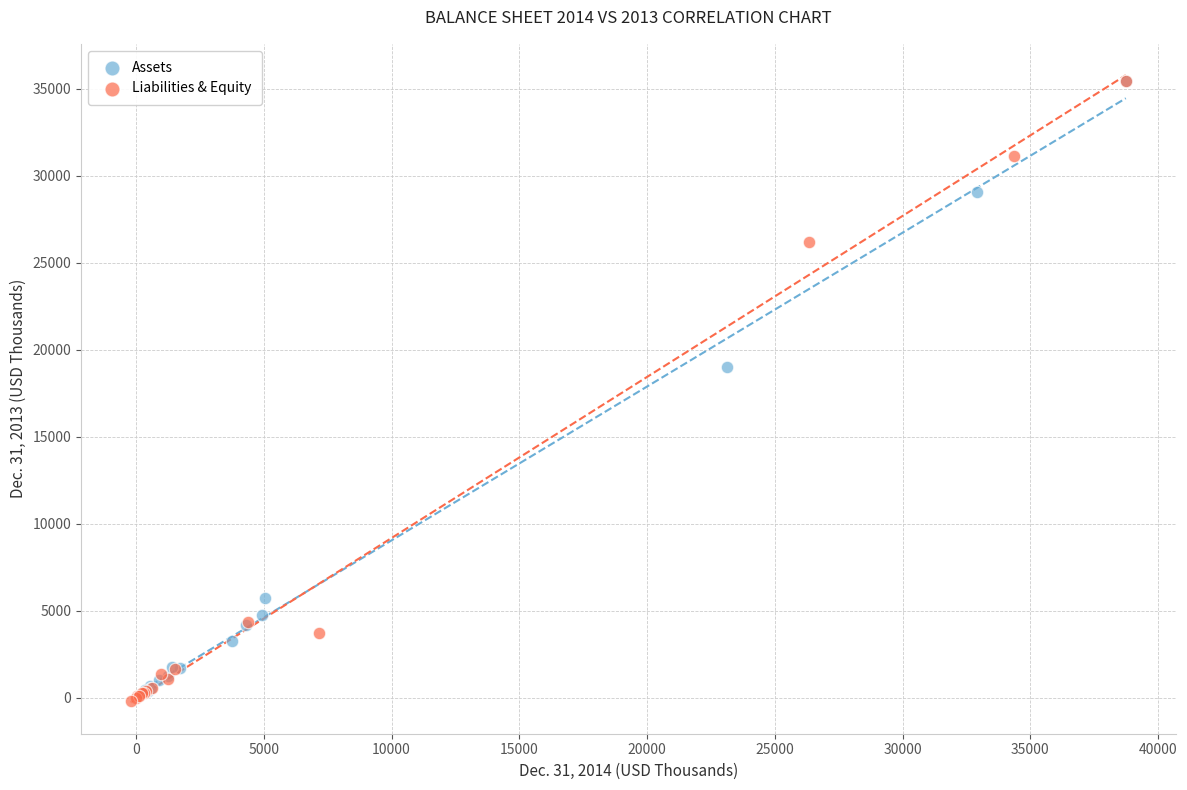

What are all the series names shown in the legend?

Assets, Liabilities & Equity